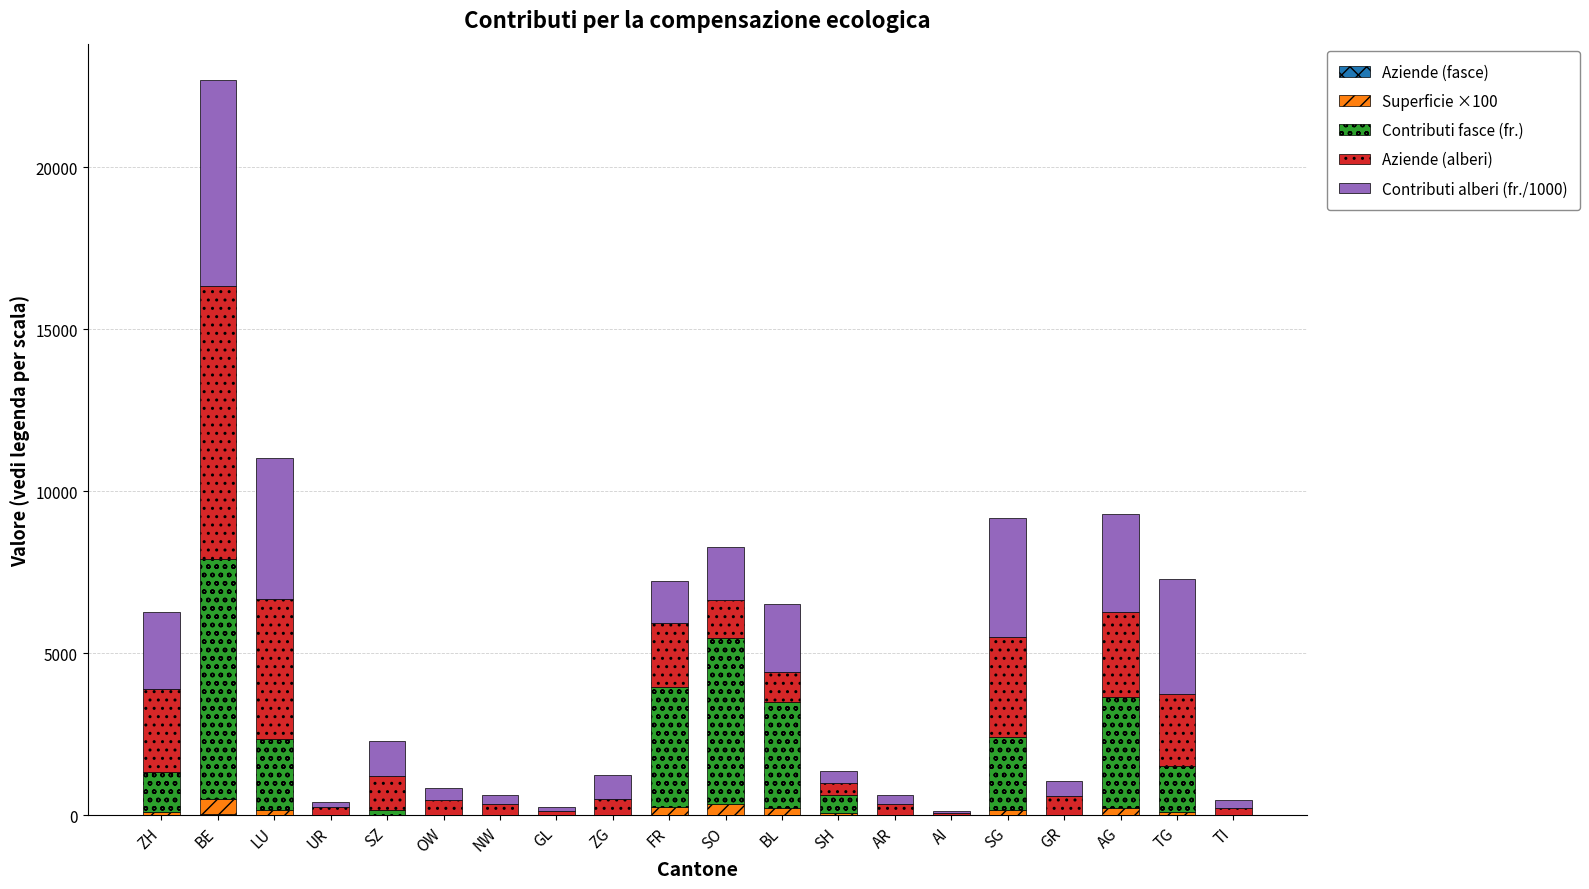

At which category is the sum across all series the highest?

BE